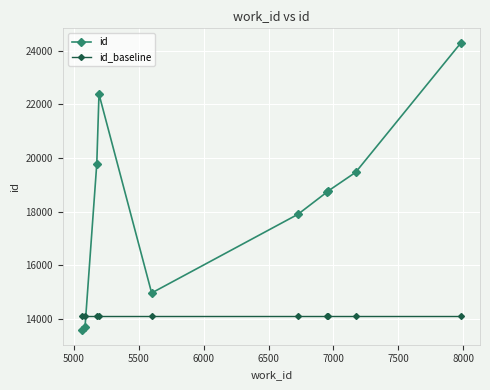

What is the minimum value for id_baseline?

14107.2